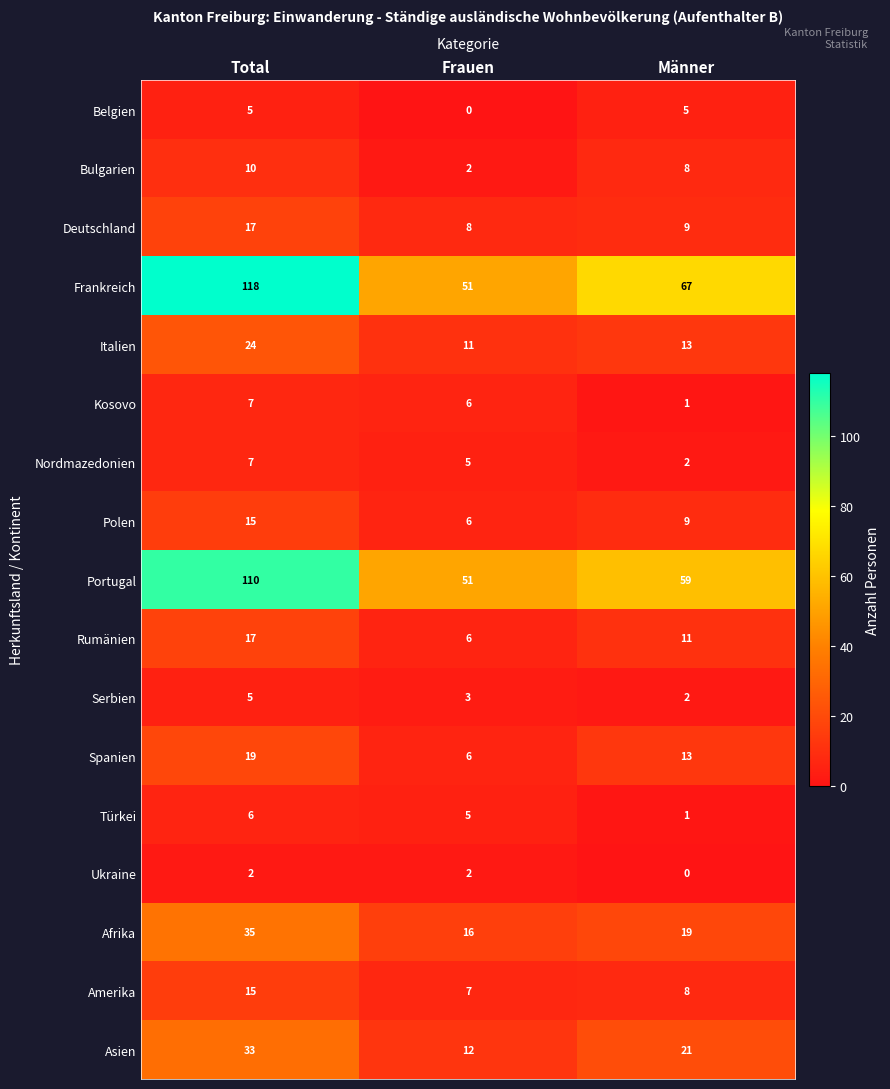

The Serbien series shows 3 at Frauen. True or false?

True